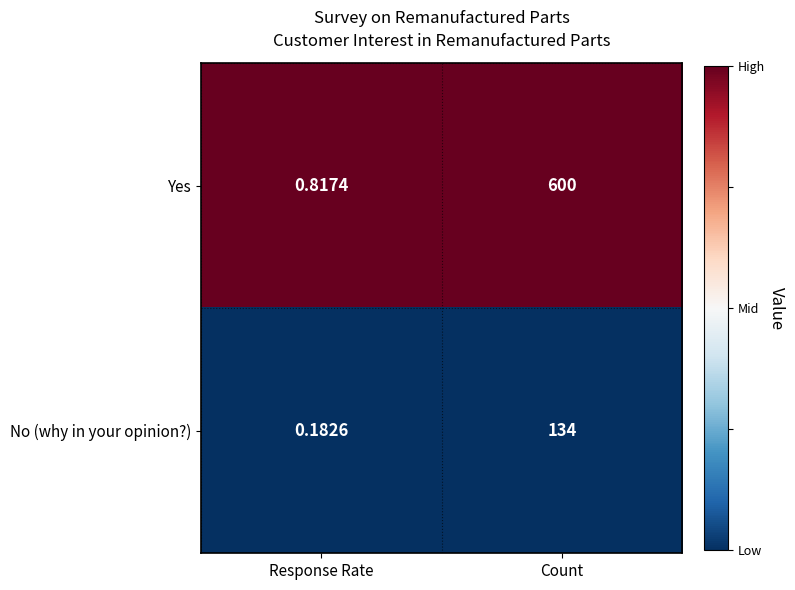

Which category has the lowest value in the Yes series?

Response Rate